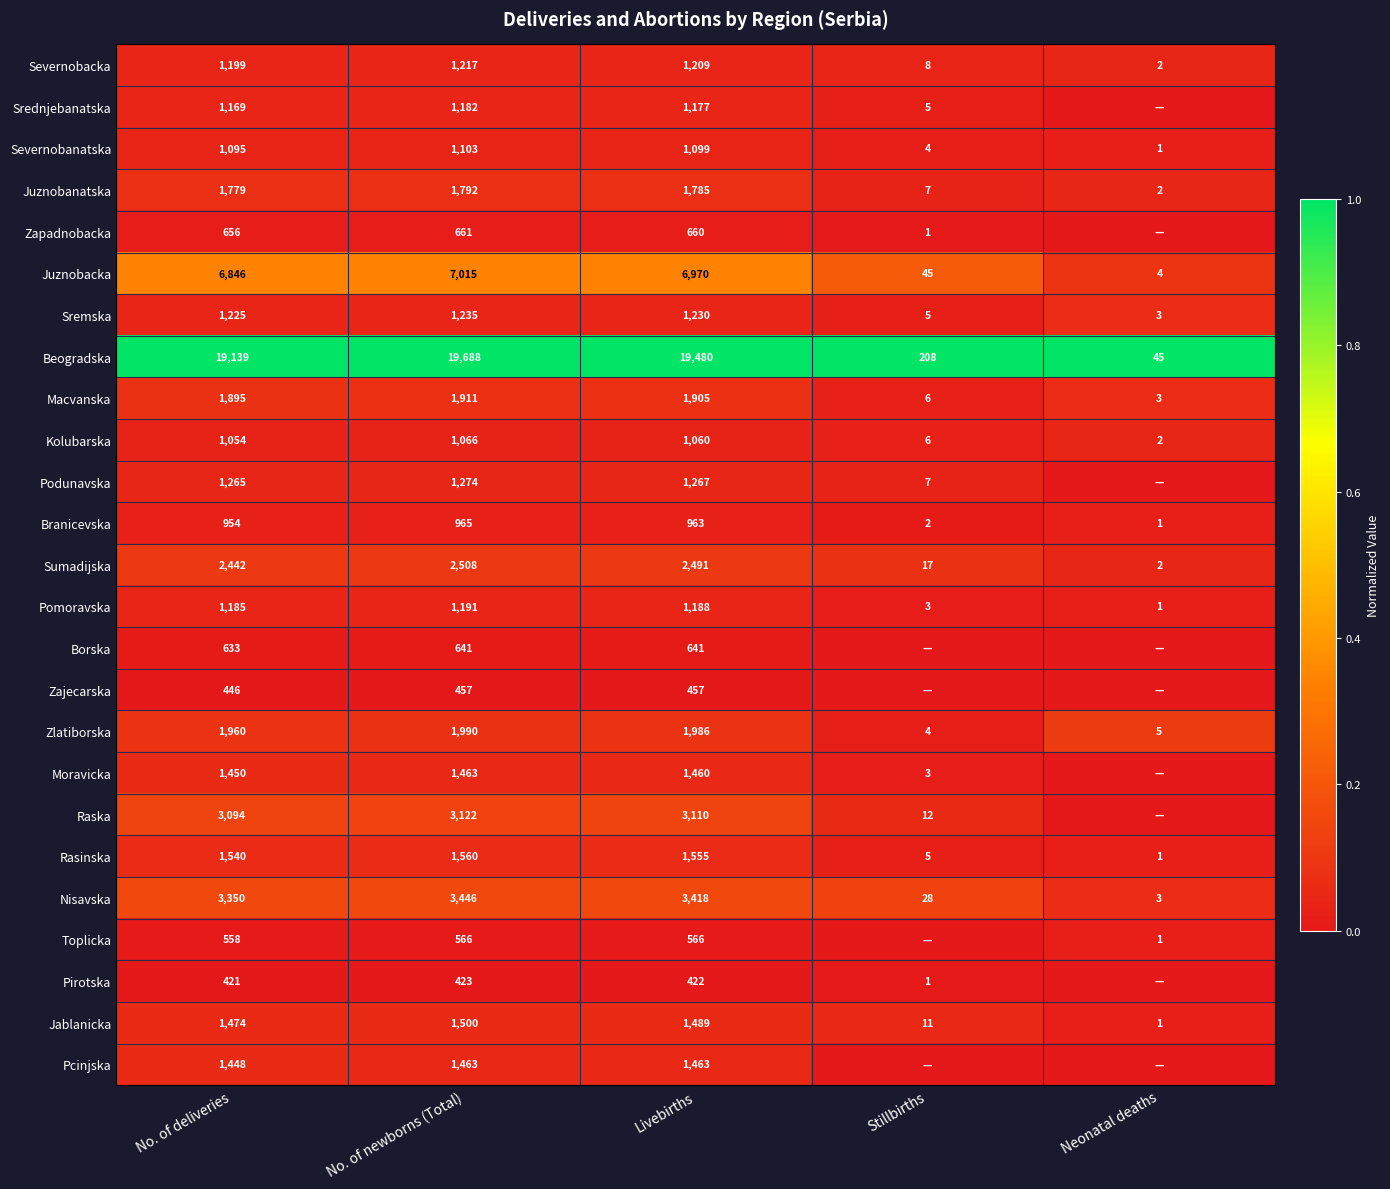

What is the maximum value for Kolubarska?

1066